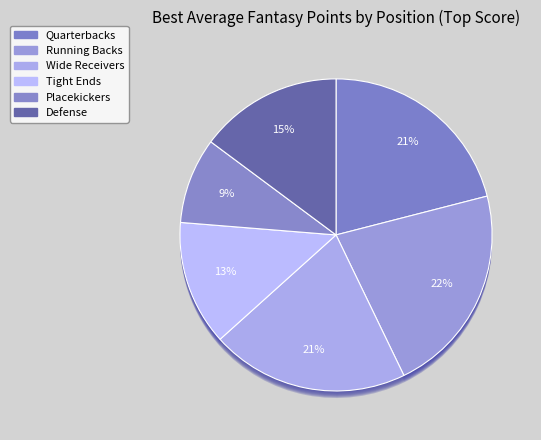

True or false: Placekickers accounts for 9% of the total.

True